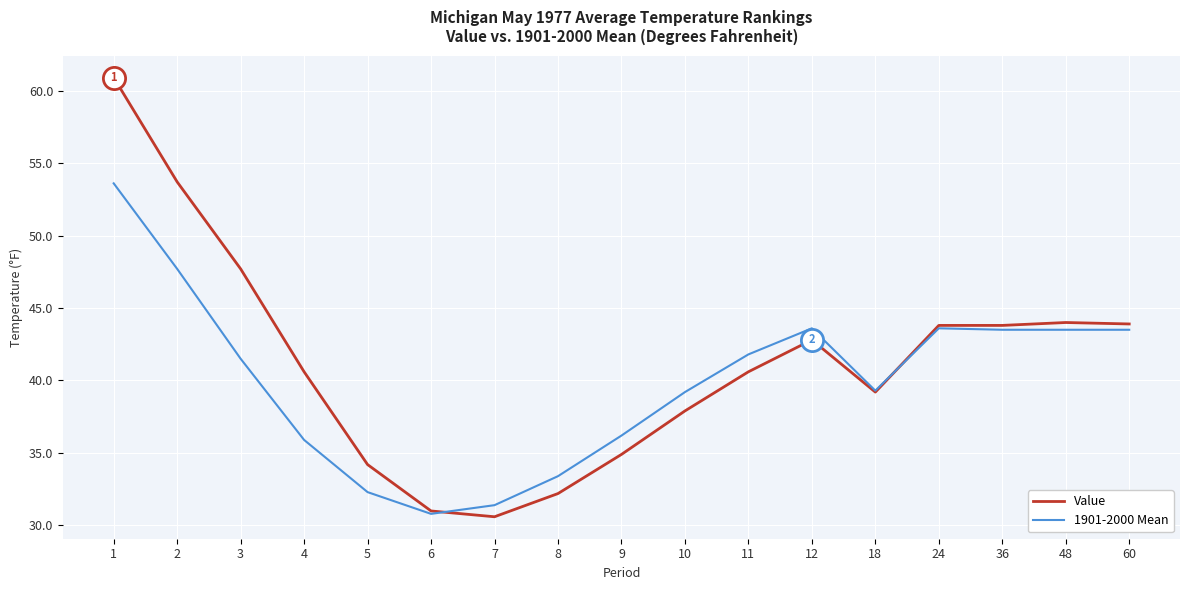

What is the total value across all series at 24?

87.4